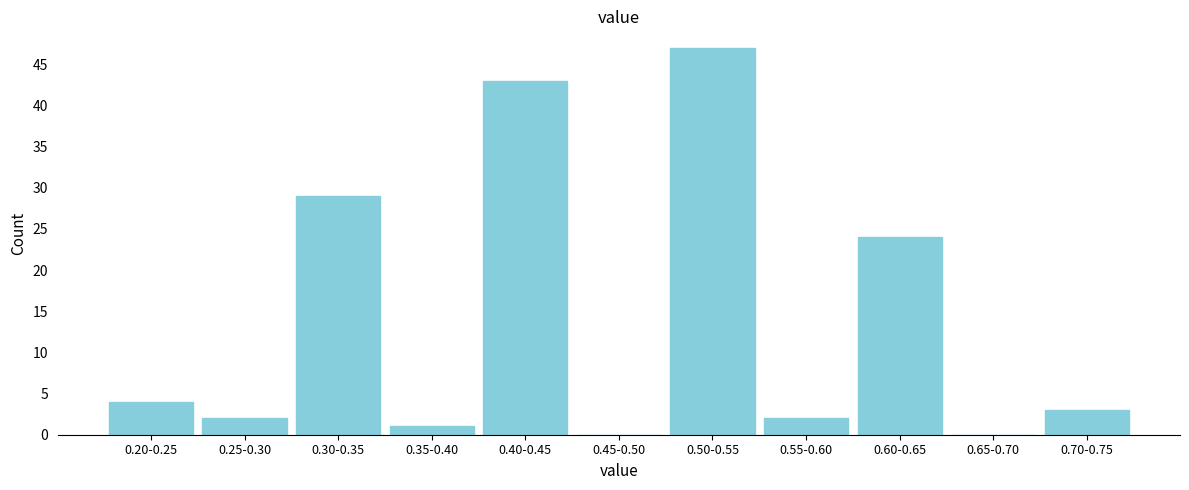

Reading left to right, list all the values displayed in this chart.

0.20-0.25=4	0.25-0.30=2	0.30-0.35=29	0.35-0.40=1	0.40-0.45=43	0.45-0.50=0	0.50-0.55=47	0.55-0.60=2	0.60-0.65=24	0.65-0.70=0	0.70-0.75=3